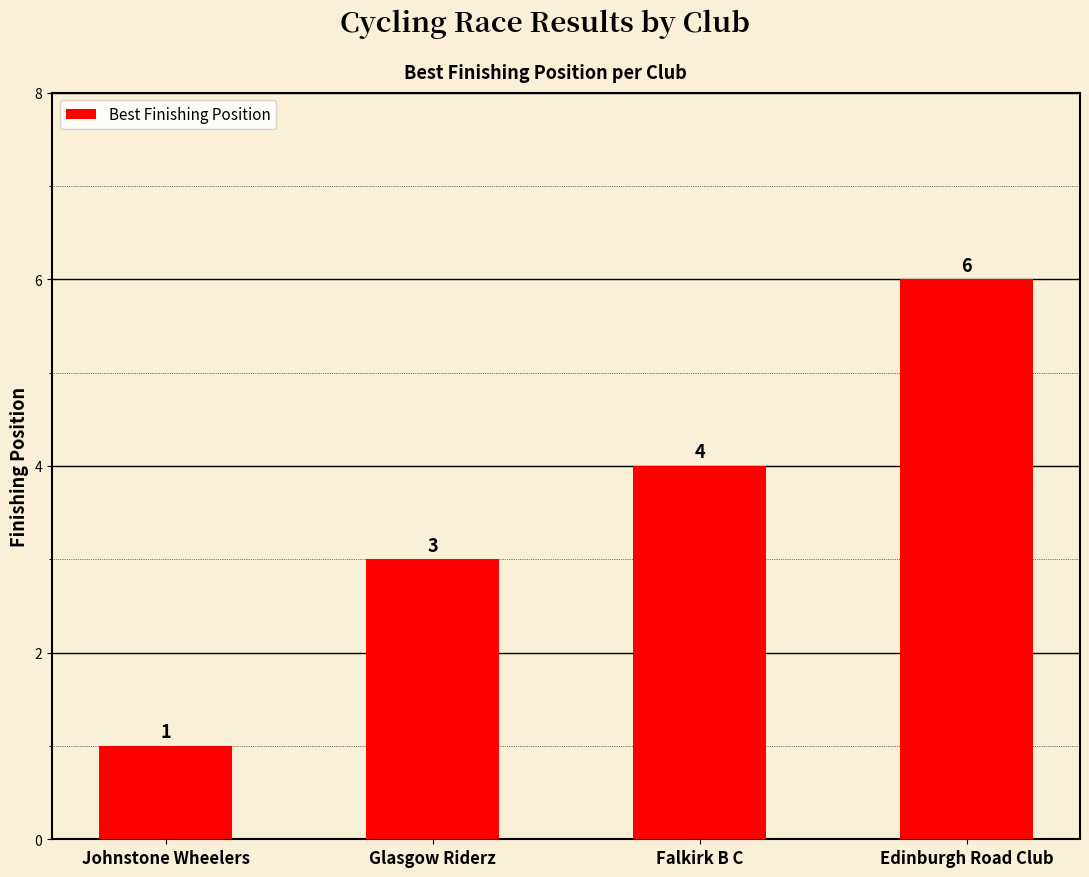

Reading left to right, what are all the values shown in this chart?

Johnstone Wheelers=1	Glasgow Riderz=3	Falkirk B C=4	Edinburgh Road Club=6